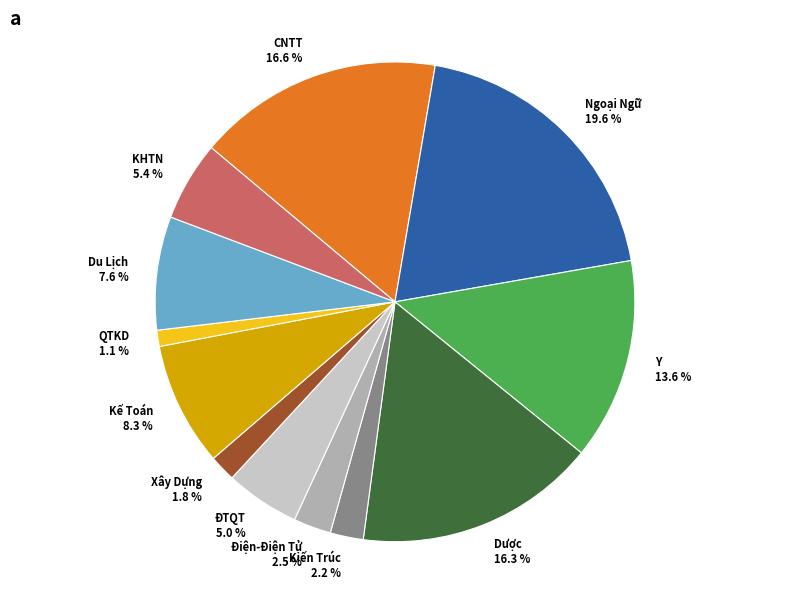

How many slices are in this pie chart?

12